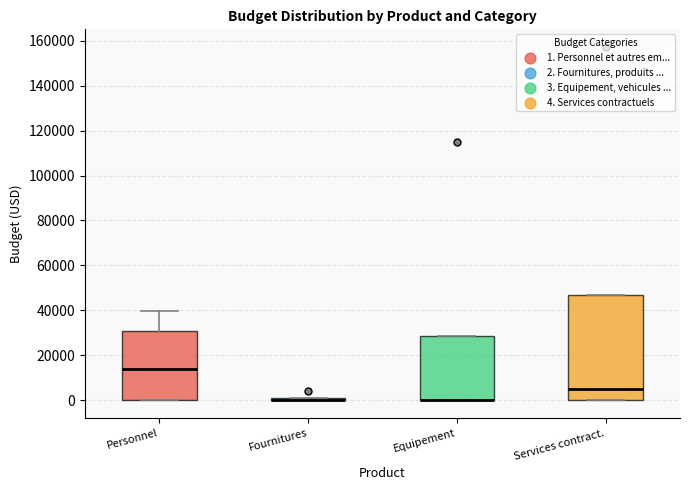

Reading left to right, read every box against the y-axis: the position of its median line, the range the box covers, and the ends of its whiskers. The values are not printed on the chart, so give them approximately, as read against the axis.

Personnel: median 14000, box 0 to 30000, whiskers 0 to 40000
Fournitures: box collapsed to a line at 0, whiskers 0 to 2000
Equipement: median 0 (drawn on the box's lower edge), box 0 to 28000, whiskers 0 to 28000
Services contract.: median 6000, box 0 to 46000, whiskers 0 to 46000